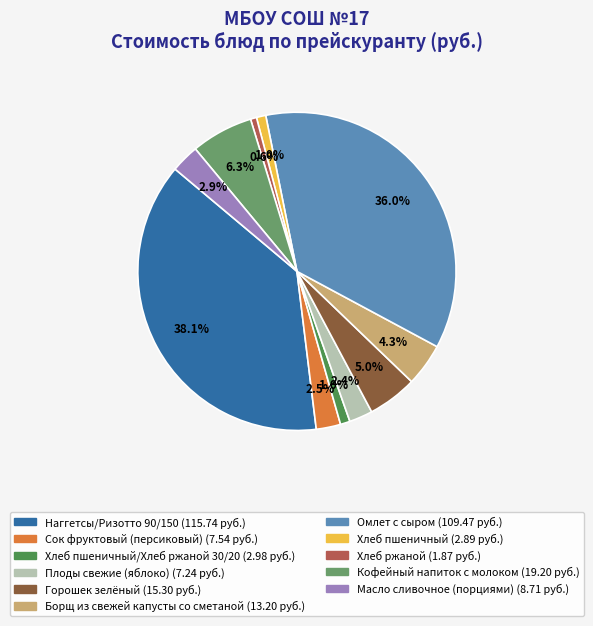

Is there a majority slice in this chart?

No